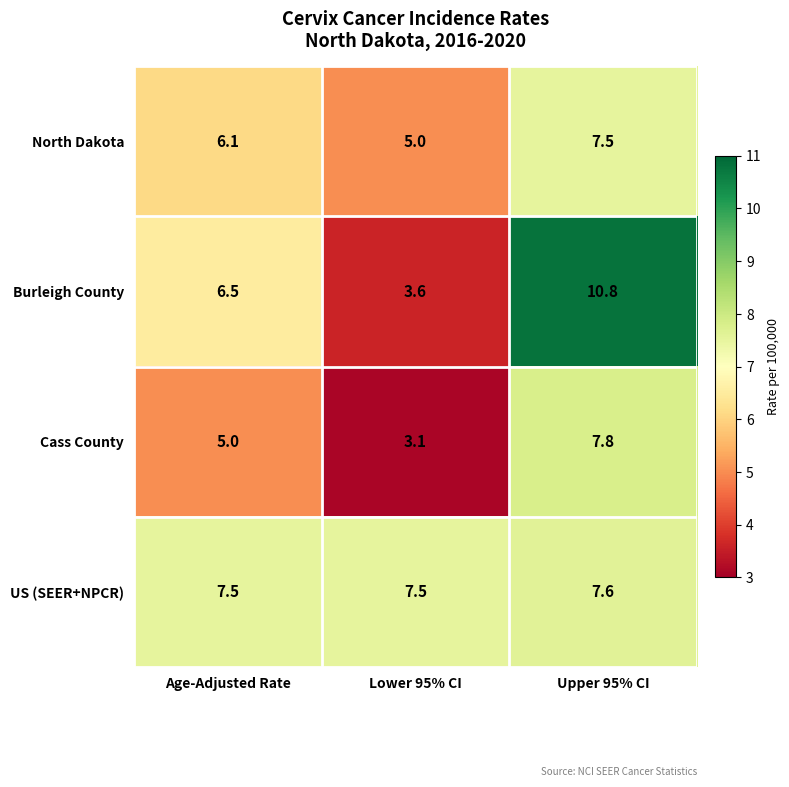

Reading left to right, extract all data points from this chart.

North Dakota: 6.1	5.0	7.5
Burleigh County: 6.5	3.6	10.8
Cass County: 5.0	3.1	7.8
US (SEER+NPCR): 7.5	7.5	7.6